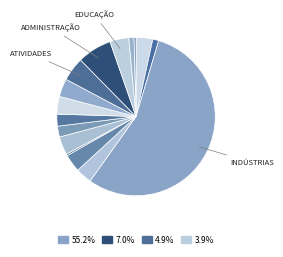

How many segments does this pie chart have?

16